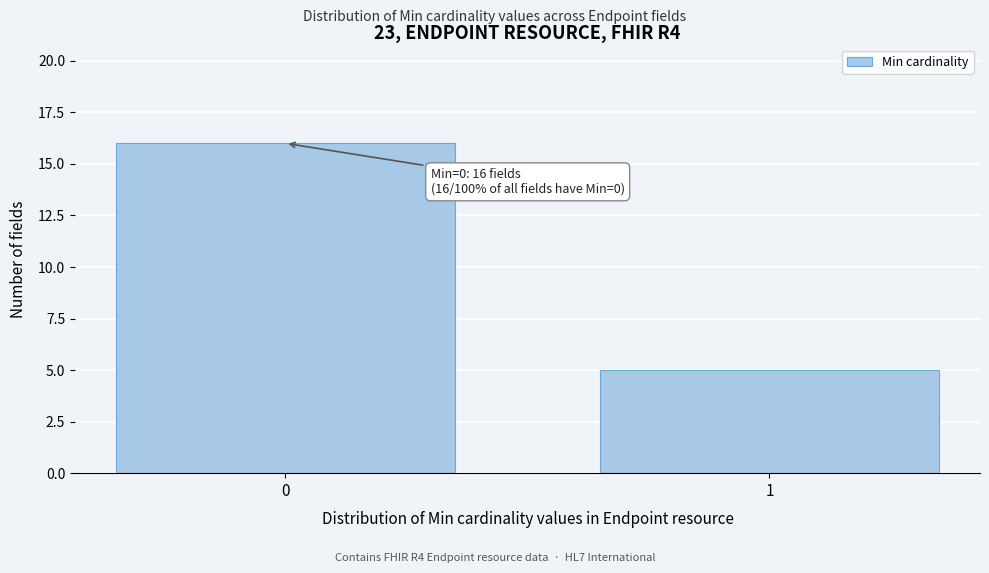

Reading right to left, list all the values displayed in this chart.

5	16